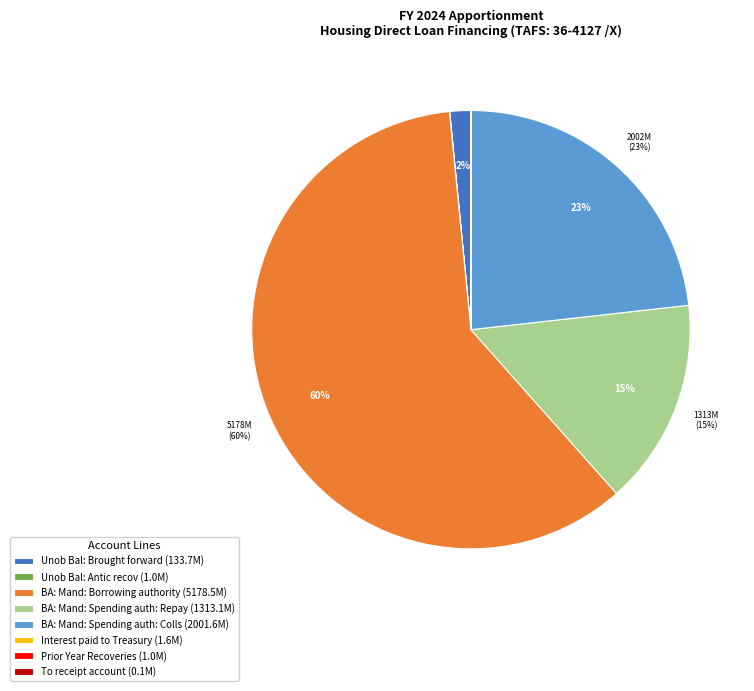

Which has a higher value, BA: Mand: Spending auth: Colls (2001.6M) or BA: Mand: Borrowing authority (5178.5M)?

BA: Mand: Borrowing authority (5178.5M)